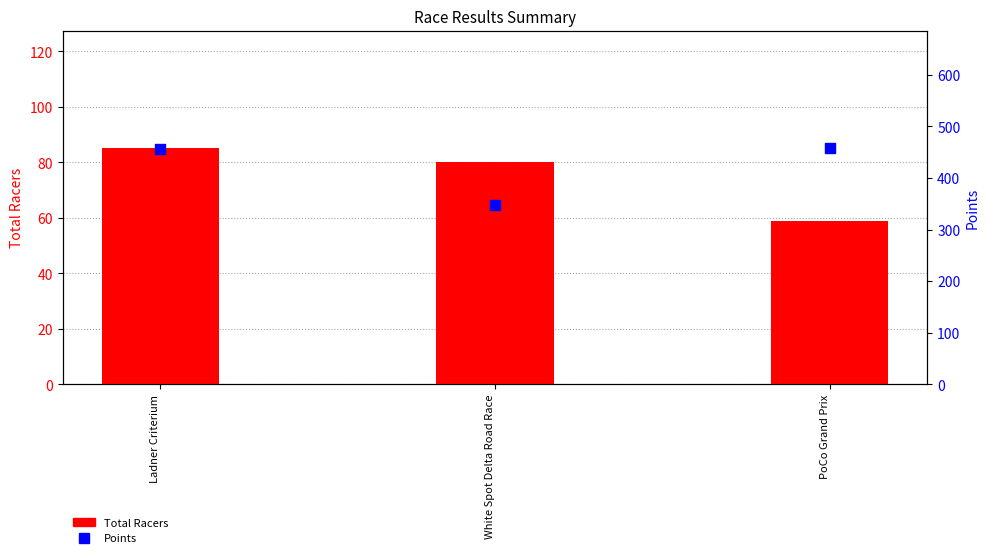

Which series has the largest total across all categories?

Points